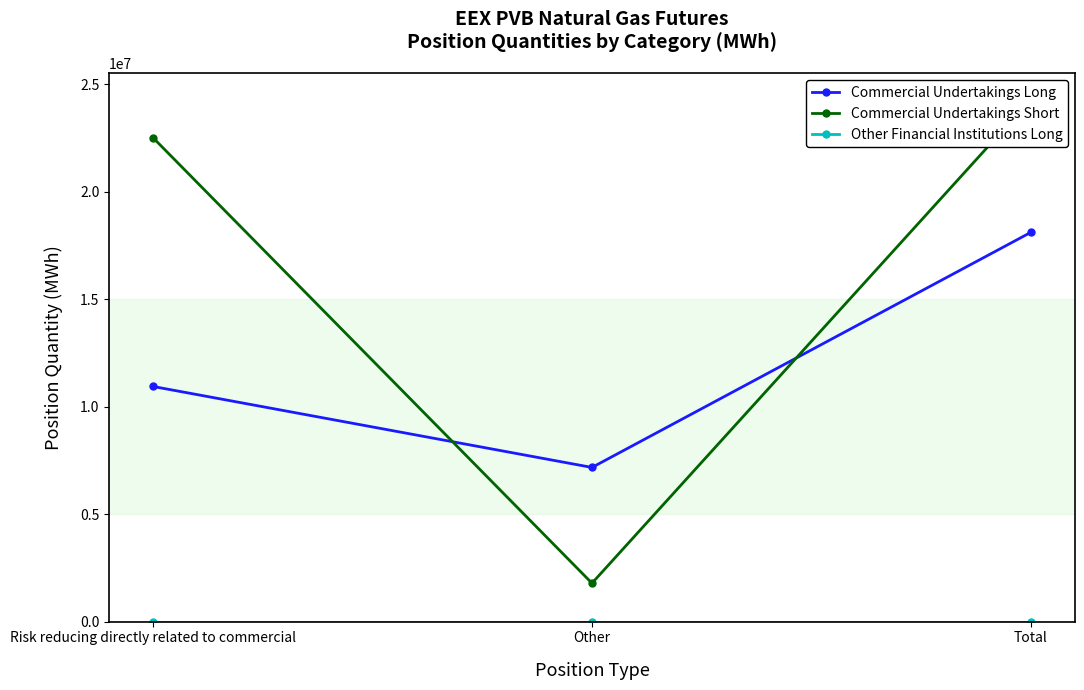

Where is Other Financial Institutions Long nearest to the value 0?

Risk reducing directly related to commercial